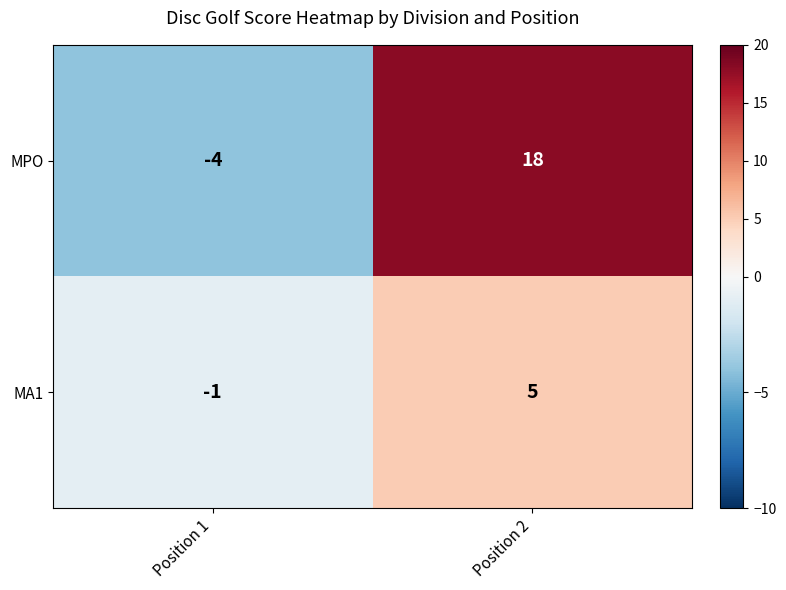

How many negative values does the MA1 series have?

1